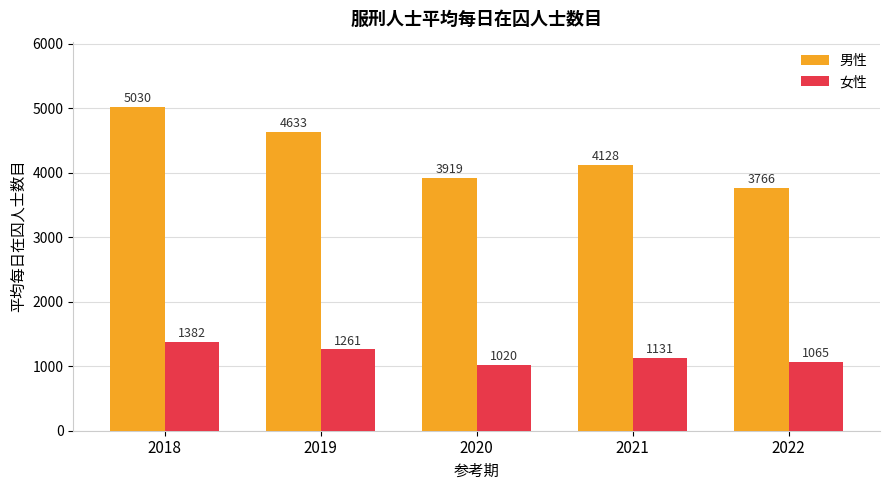

Reading right to left, extract all data points from this chart.

男性: 3766	4128	3919	4633	5030
女性: 1065	1131	1020	1261	1382